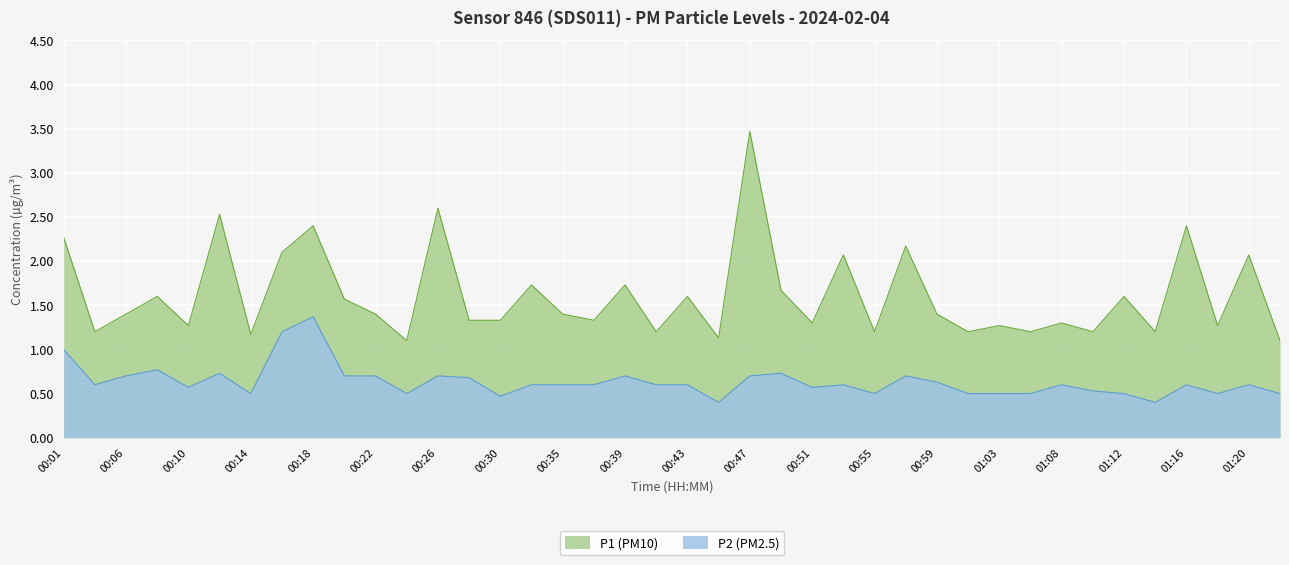

What is the difference between the P1 values at 01:01 and 00:20?

0.4